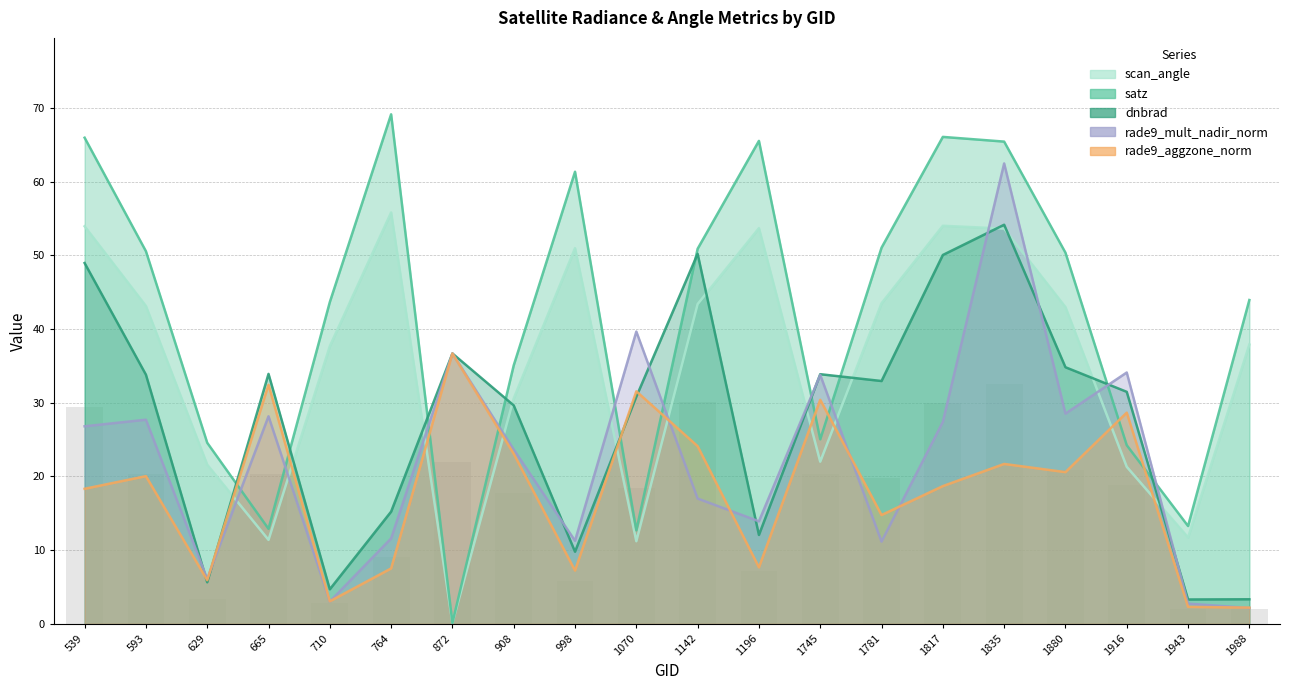

Which series changed the most between 1196 and 1988?

satz